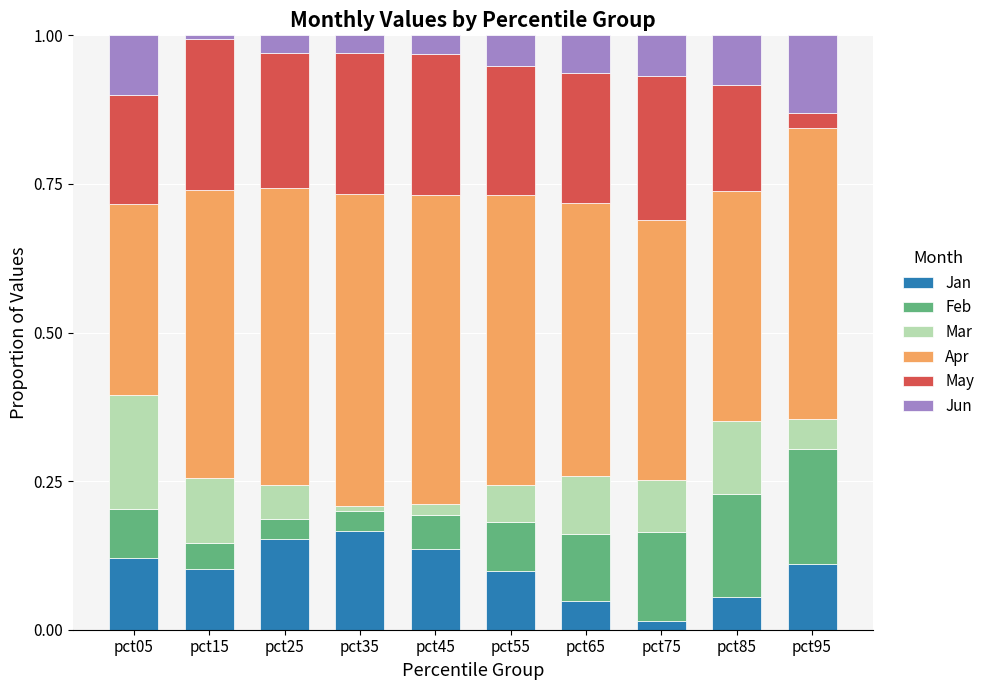

What is the sum of all Jan values?

1.0